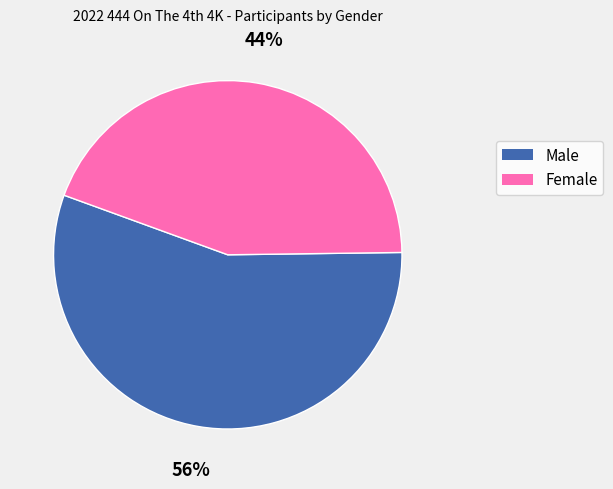

Rank the categories by value from highest to lowest.

Male, Female